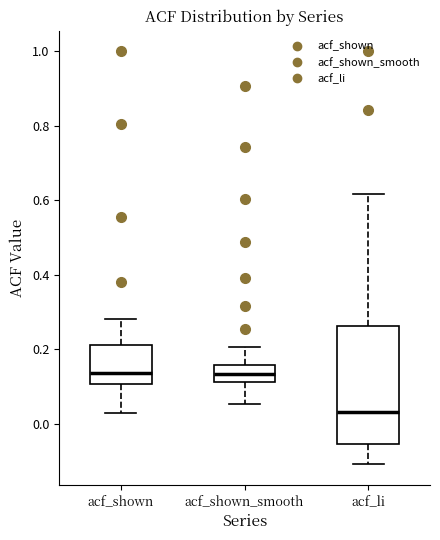

Reading left to right, read every box against the y-axis: the position of its median line, the range the box covers, and the ends of its whiskers. The values are not printed on the chart, so give them approximately, as read against the axis.

acf_shown: median 0.14, box 0.10 to 0.22, whiskers 0.02 to 0.28
acf_shown_smooth: median 0.14, box 0.12 to 0.16, whiskers 0.06 to 0.20
acf_li: median 0.04, box -0.06 to 0.26, whiskers -0.10 to 0.62